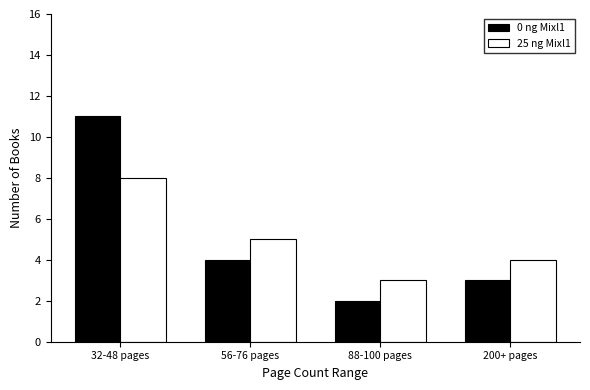

True or false: 25 ng Mixl1 has a value of 5 at 32-48 pages.

False